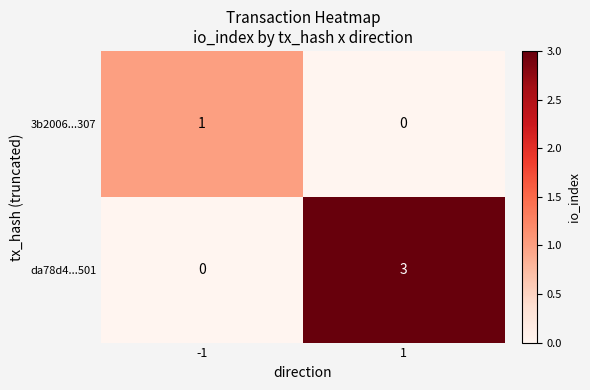

Reading right to left, transcribe all the data shown in this chart.

3b2006...307: 0	1
da78d4...501: 3	0